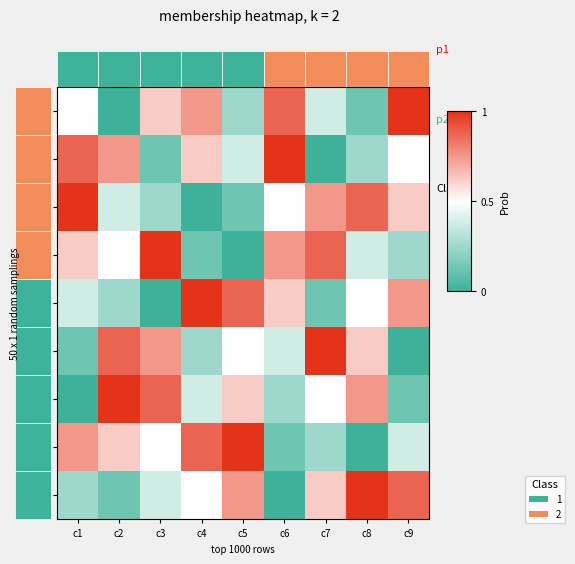

What is the spread (max minus min) of values at c4?

1.0